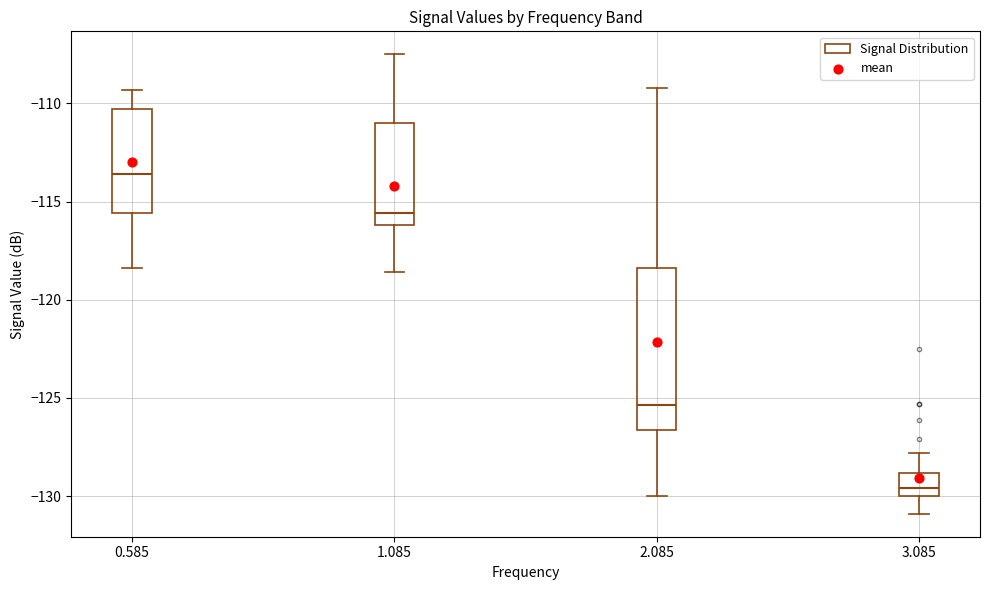

Reading left to right, read every box against the y-axis: the position of its median line, the range the box covers, and the ends of its whiskers. The values are not printed on the chart, so give them approximately, as read against the axis.

0.585: median -113.5, box -115.5 to -110.5, whiskers -118.5 to -109.5
1.085: median -115.5, box -116.0 to -111.0, whiskers -118.5 to -107.5
2.085: median -125.5, box -126.5 to -118.5, whiskers -130.0 to -109.0
3.085: median -129.5, box -130.0 to -129.0, whiskers -131.0 to -128.0